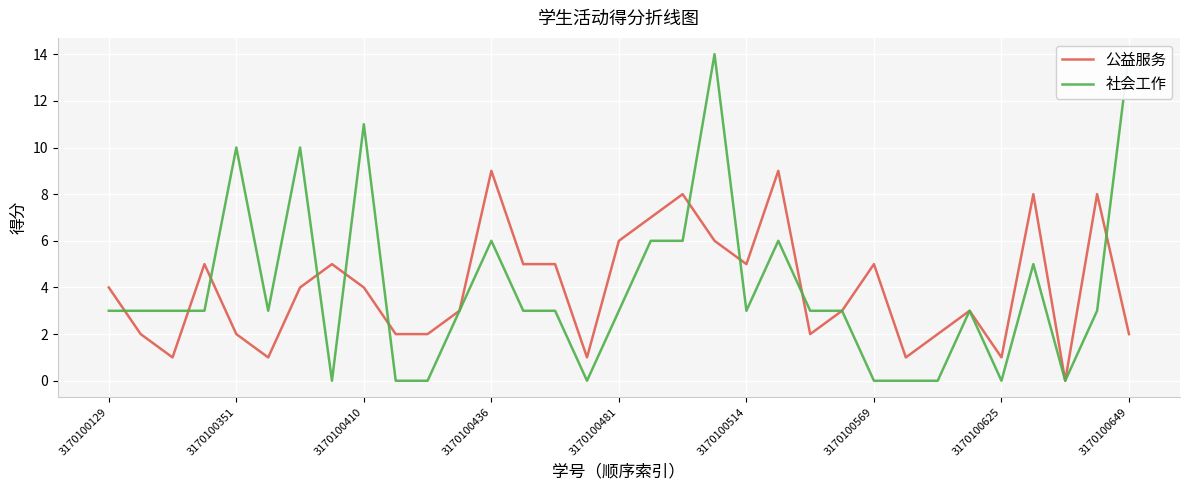

Where is 公益服务 nearest to the value 4?

3170100129